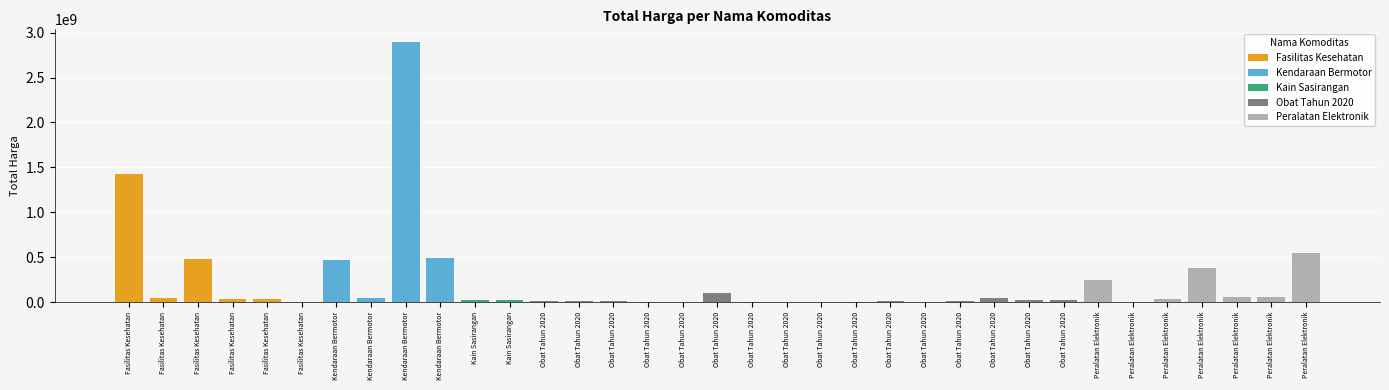

What is the label of the 12th bar from the right?

Obat Tahun 2020